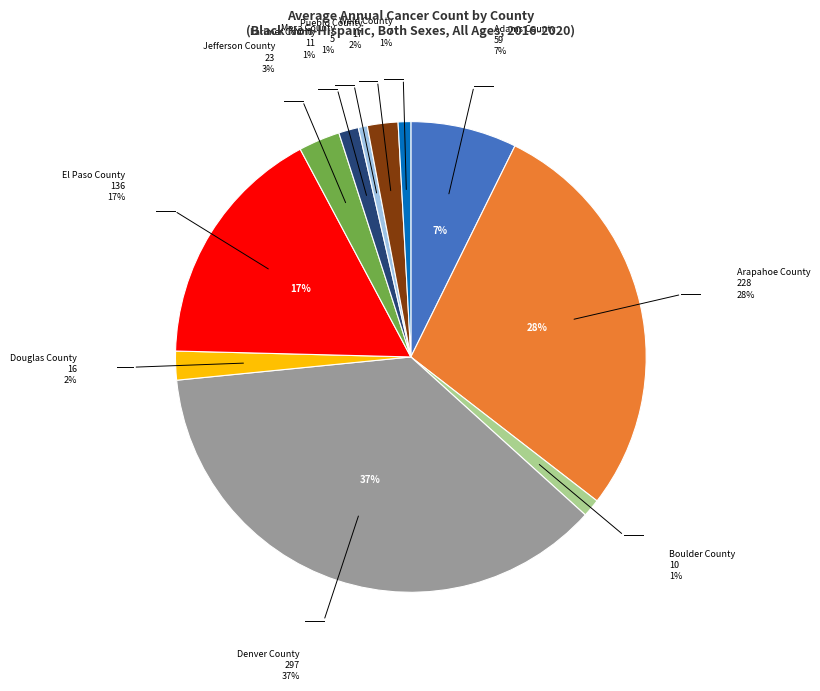

Is there a majority slice in this chart?

No